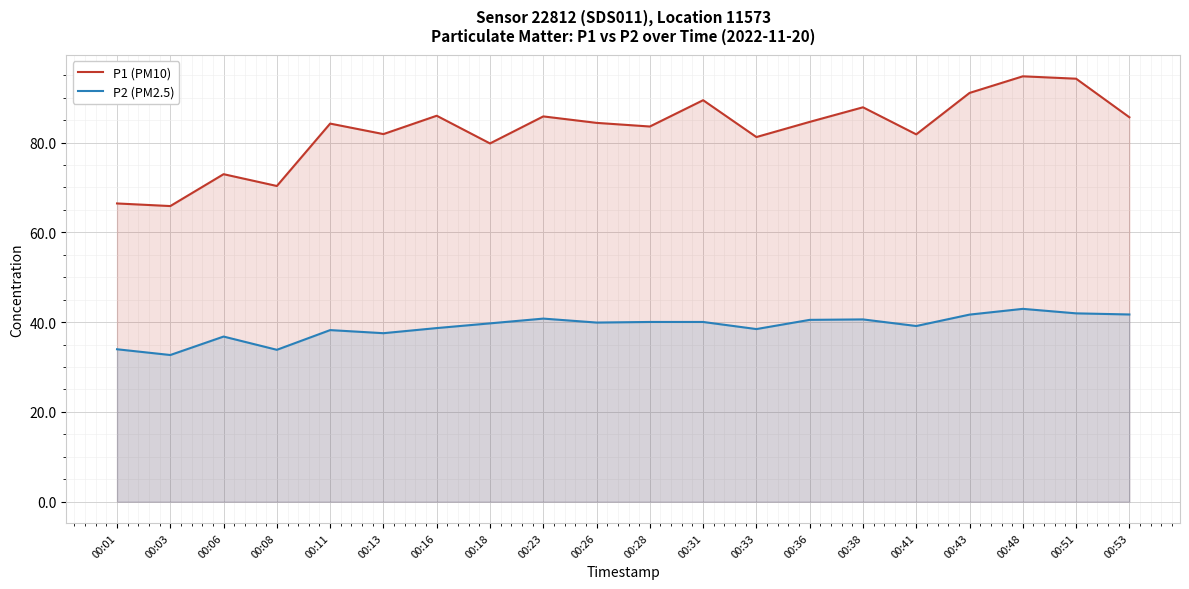

How many values in the P1 (PM10) series exceed 84?

11